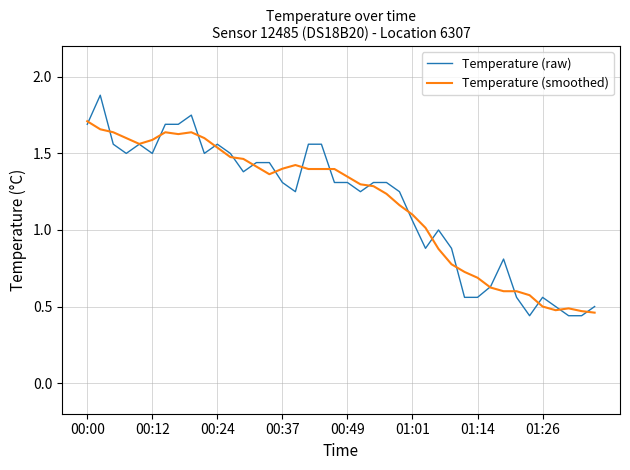

What is the greatest value displayed?

1.9